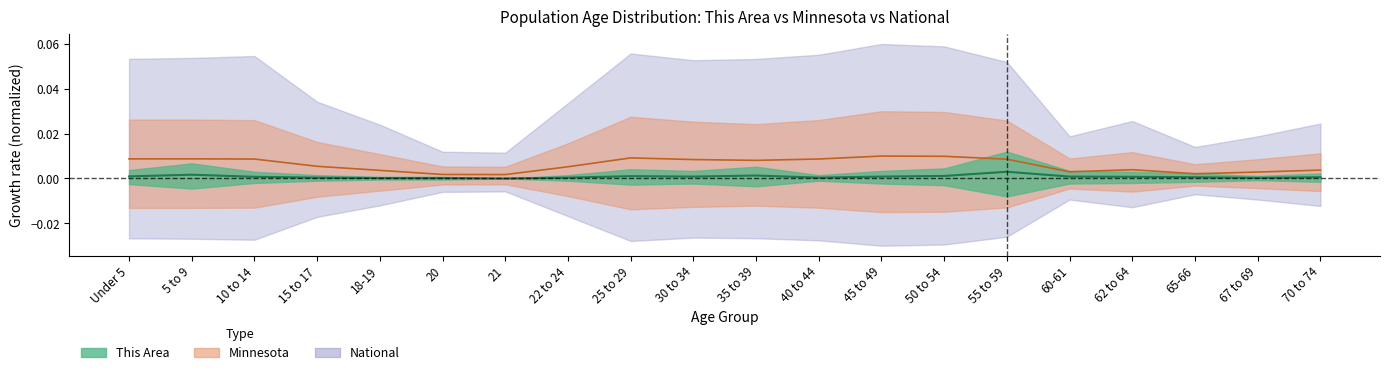

The value of This Area at 30 to 34 is 0.0. True or false?

True